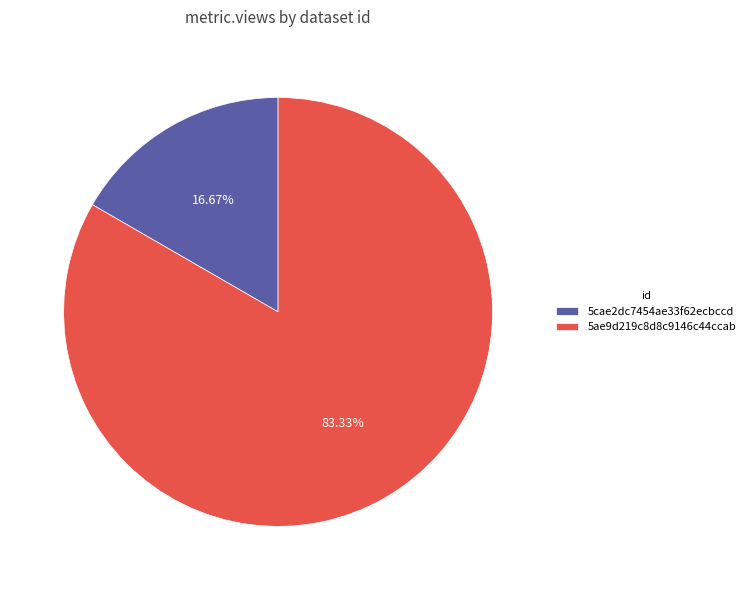

To the nearest percent, what is the difference between the largest and smallest slice percentages?

67%